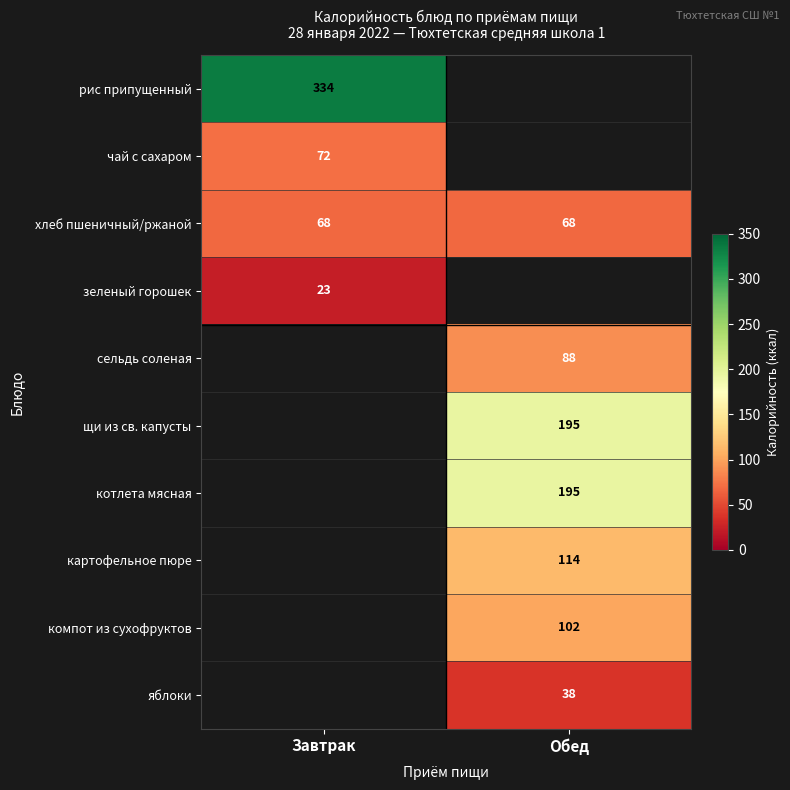

True or false: чай с сахаром has a value of 126 at Завтрак.

False